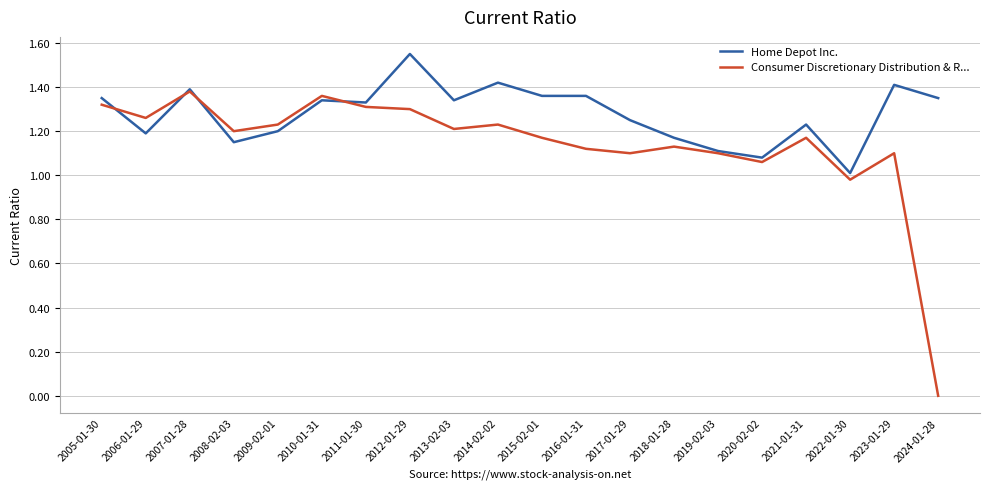

List the series in order of their peak value, lowest first.

Consumer Discretionary Distribution & R..., Home Depot Inc.